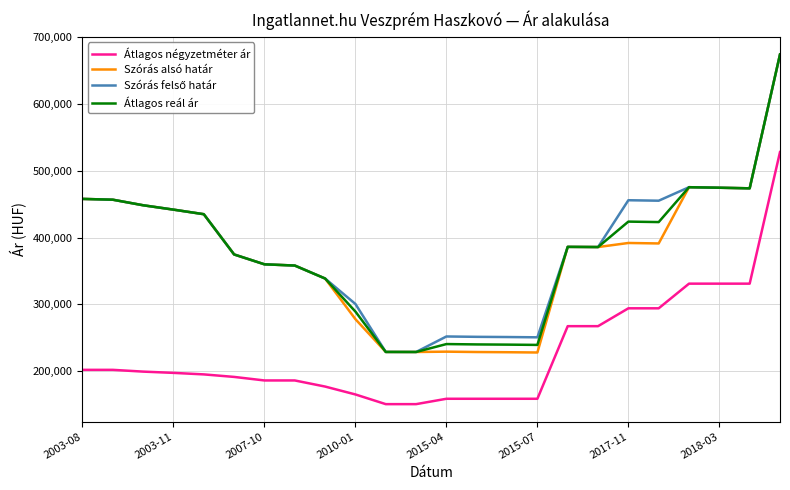

What is the difference between the second highest and second lowest values in the Átlagos reál ár series?

246613